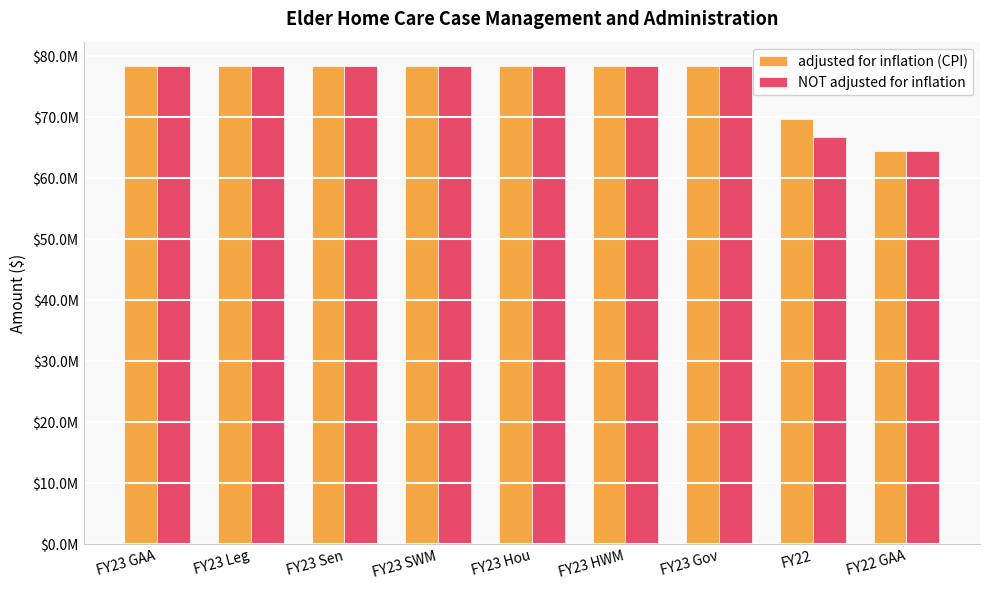

List the labels in order of adjusted for inflation (CPI) value, smallest first.

FY22 GAA, FY22, FY23 GAA, FY23 Leg, FY23 Sen, FY23 SWM, FY23 Hou, FY23 HWM, FY23 Gov